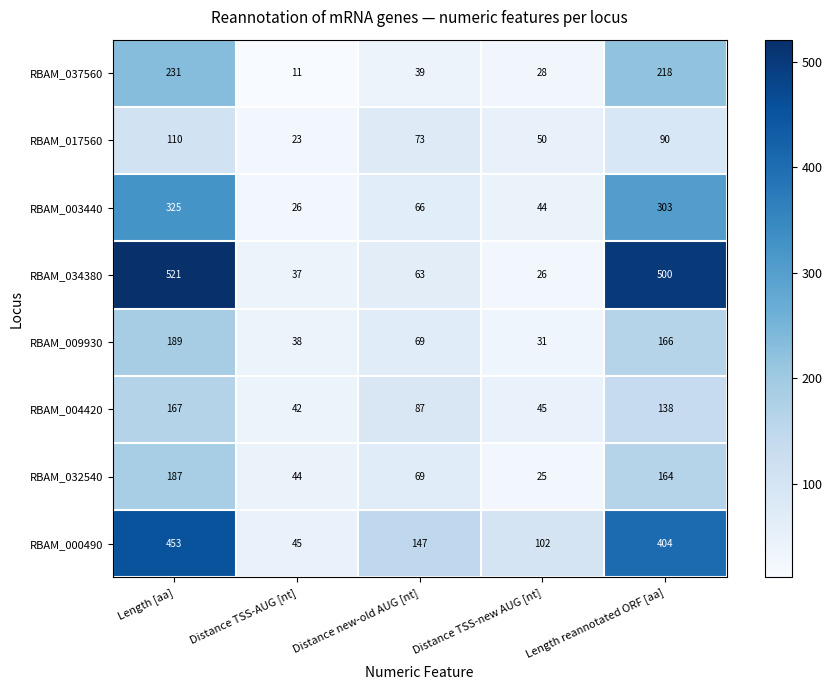

Which series changed the most between Distance TSS-AUG [nt] and Distance TSS-new AUG [nt]?

RBAM_000490